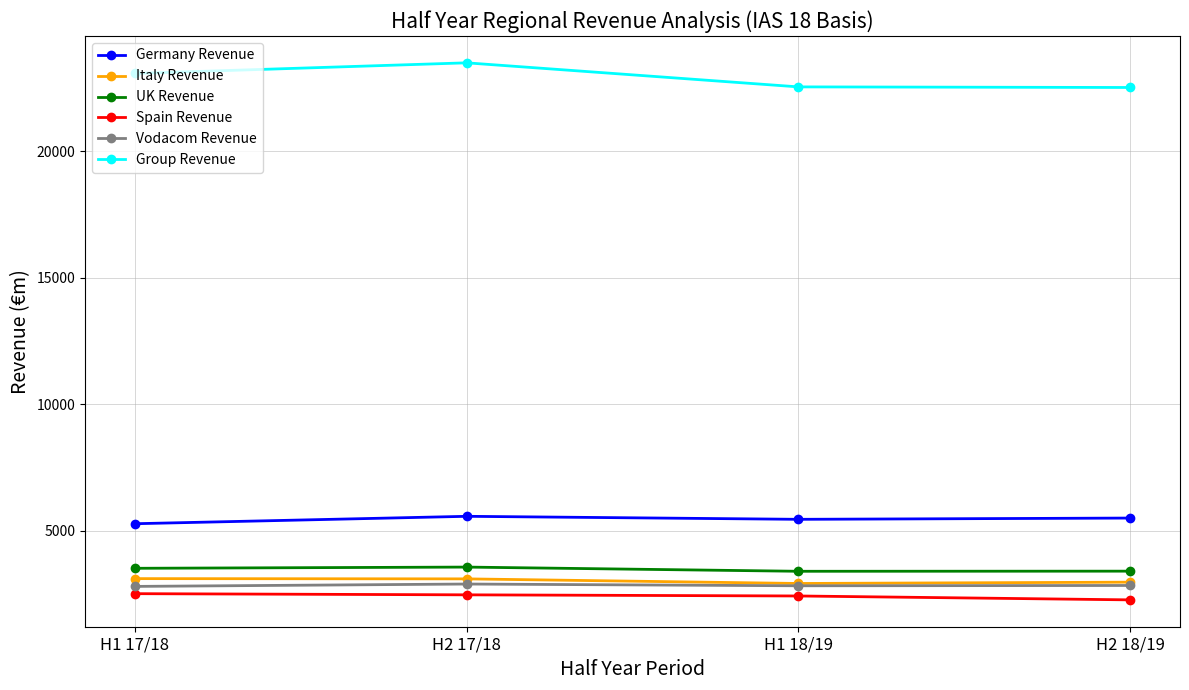

What is the spread (max minus min) of values at H2 18/19?

20254